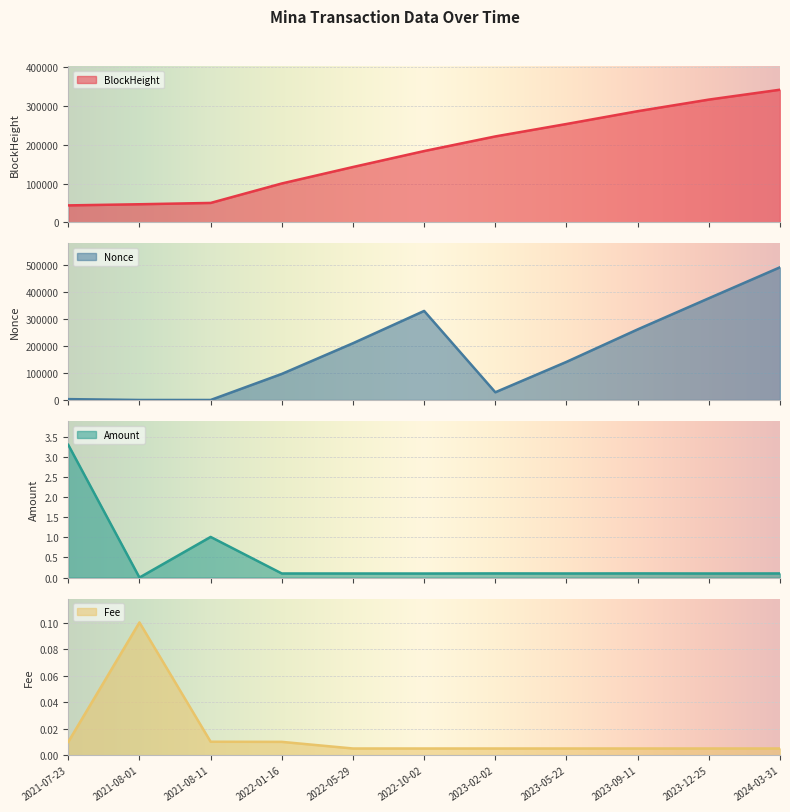

What is the sum of all BlockHeight values?

1988141